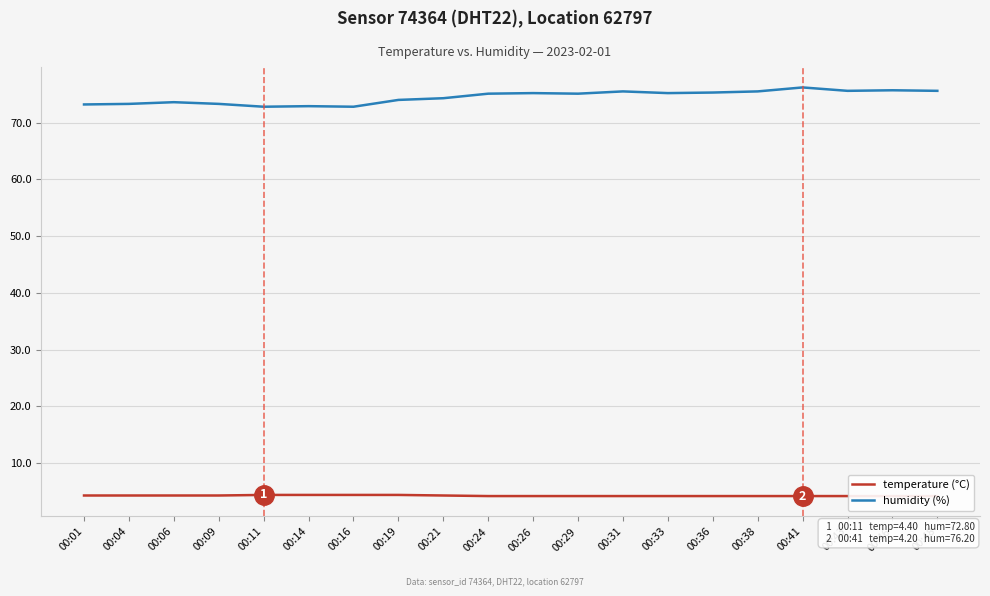

Count the temperature (°C) values in the range 4 to 5.

20